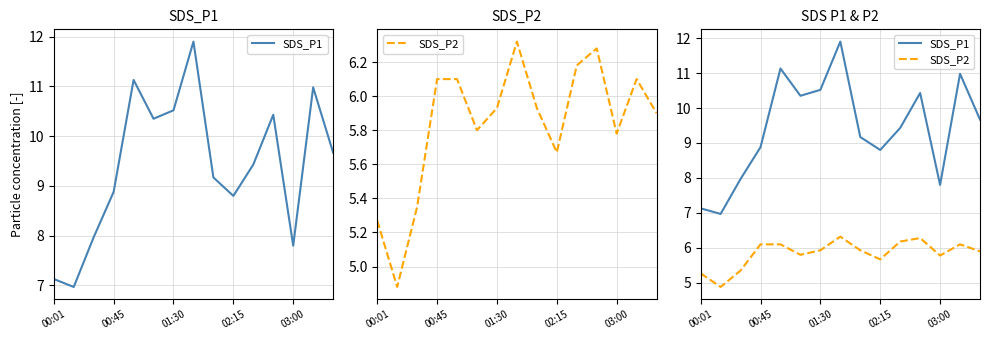

True or false: SDS_P2 and SDS_P1 cross at least once.

False